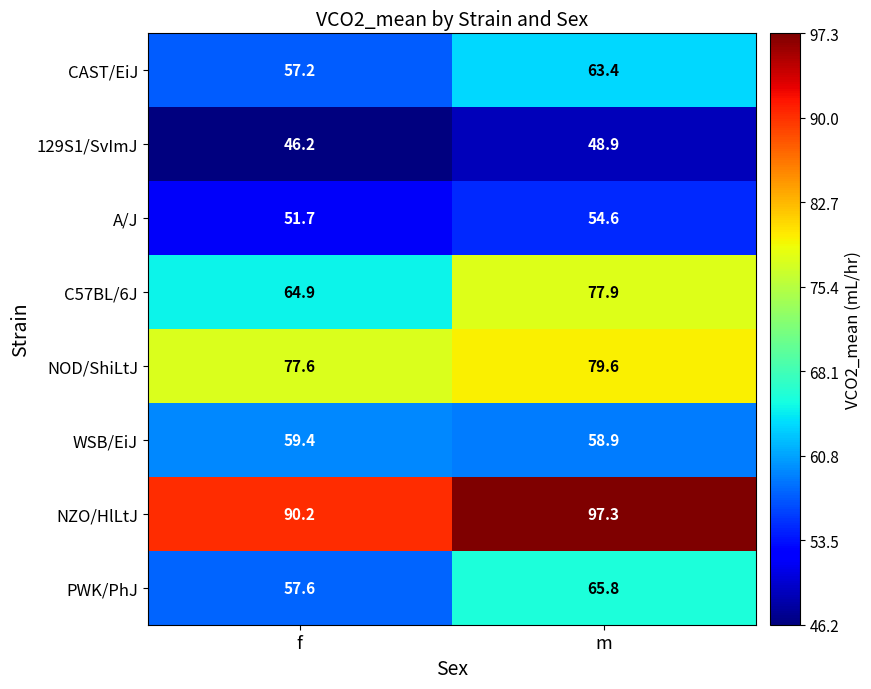

What is the difference between the highest and lowest values at m?

48.4